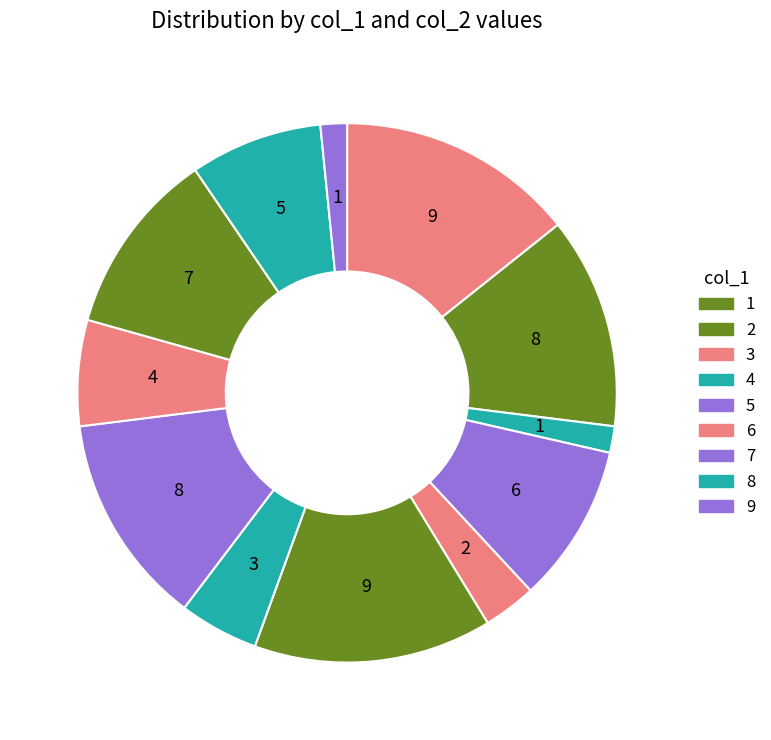

How many slices are in this pie chart?

12